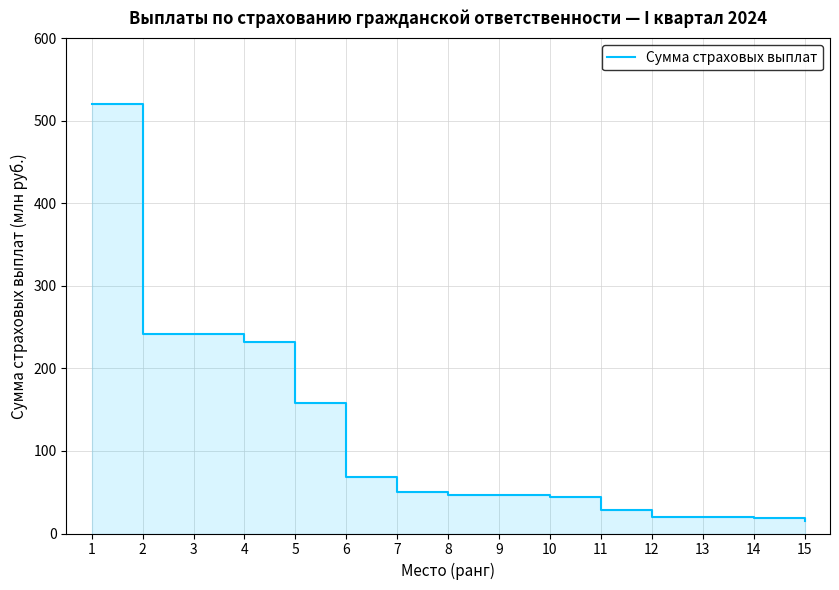

How many lines are shown in the chart?

1